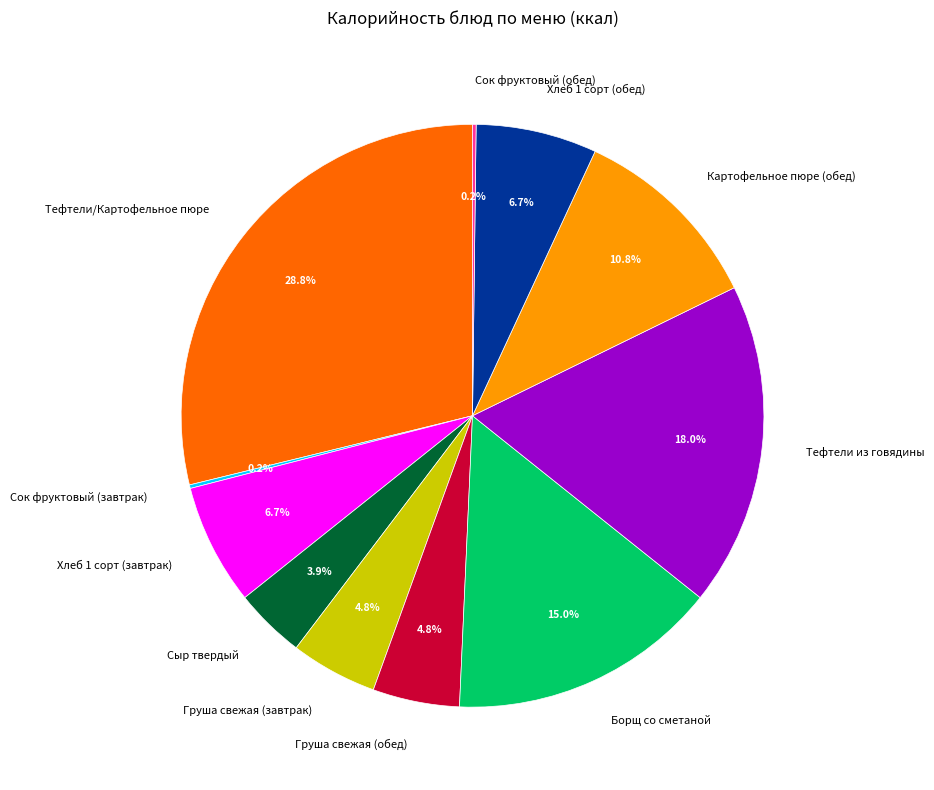

Which category has the biggest portion of the pie?

Тефтели/Картофельное пюре